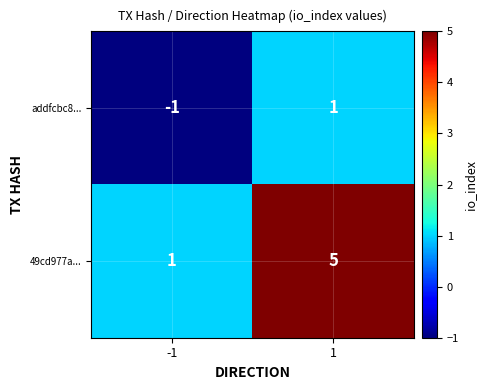

List the series in order of their peak value, lowest first.

addfcbc8..., 49cd977a...